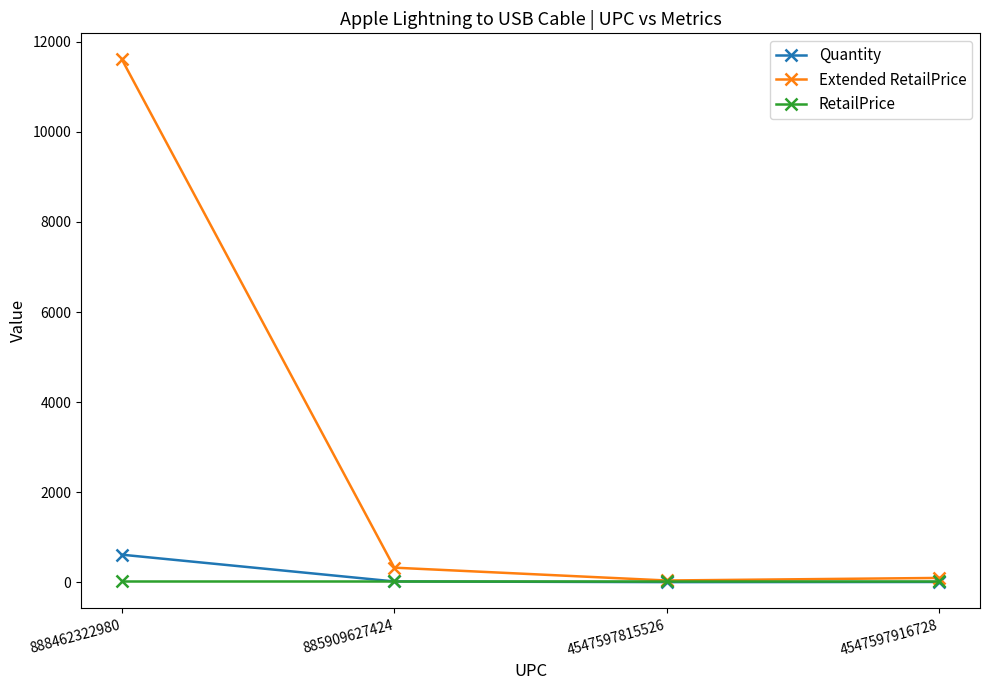

What are all the series names shown in the legend?

Quantity, Extended RetailPrice, RetailPrice